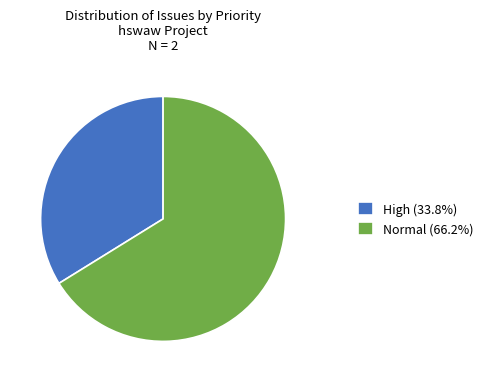

The Normal slice represents 66% of the pie. True or false?

True